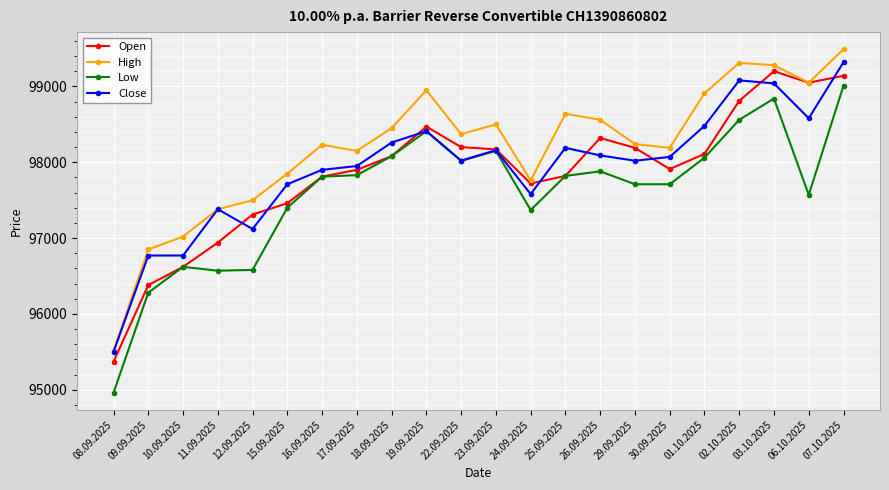

Does the chart display data point markers on the line(s)?

Yes